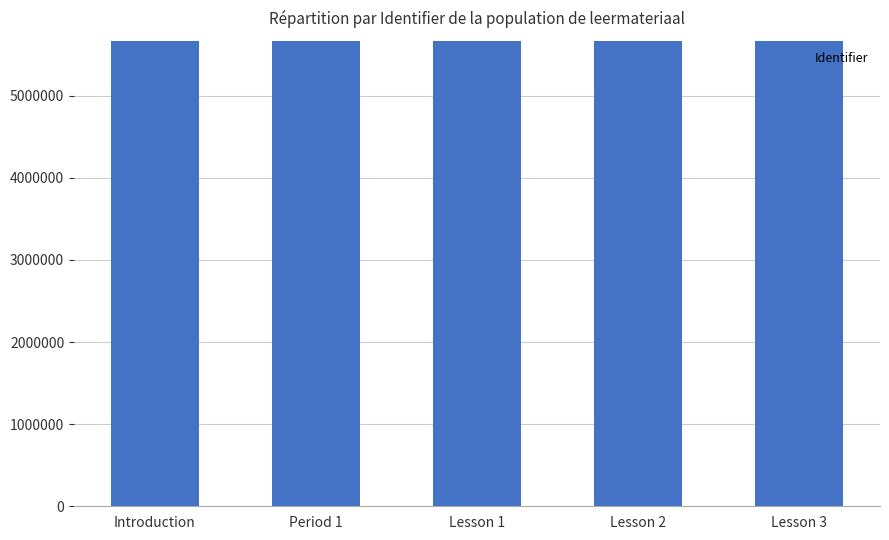

True or false: the data shows 1490511 at Introduction.

False